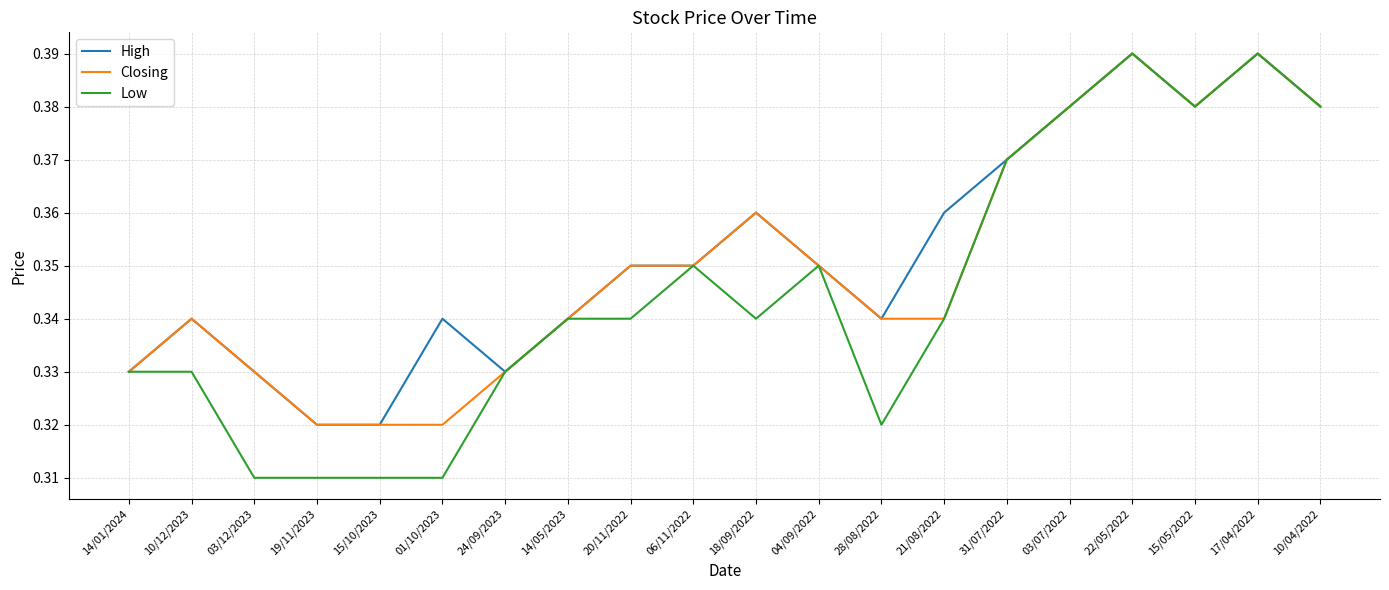

What position from the right is 03/07/2022?

5